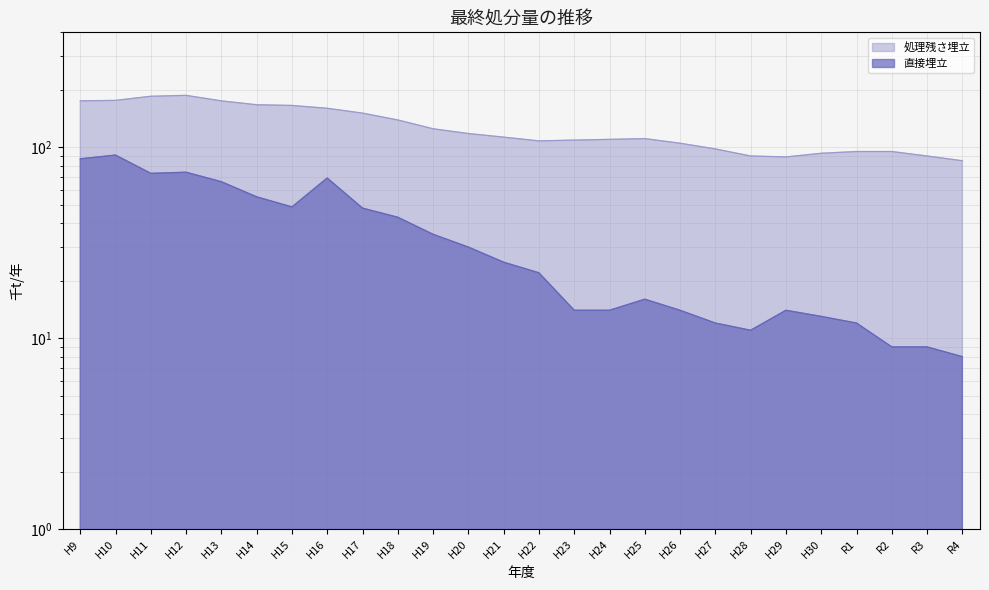

Reading right to left, what are all the values shown in this chart?

直接埋立: 8.0	9.0	9.0	12.0	13.0	14.0	11.0	12.0	14.0	16.0	14.0	14.0	22.0	25.0	30.0	35.0	43.0	48.0	69.0	48.7	55.0	66.0	74.0	73.0	91.0	87.0
処理残さ埋立: 85.0	90.0	95.0	95.0	93.0	89.0	90.0	98.0	105.0	111.0	110.0	109.0	108.0	113.0	118.0	125.0	139.0	151.0	160.0	165.6	167.0	175.0	187.0	185.0	176.0	175.1